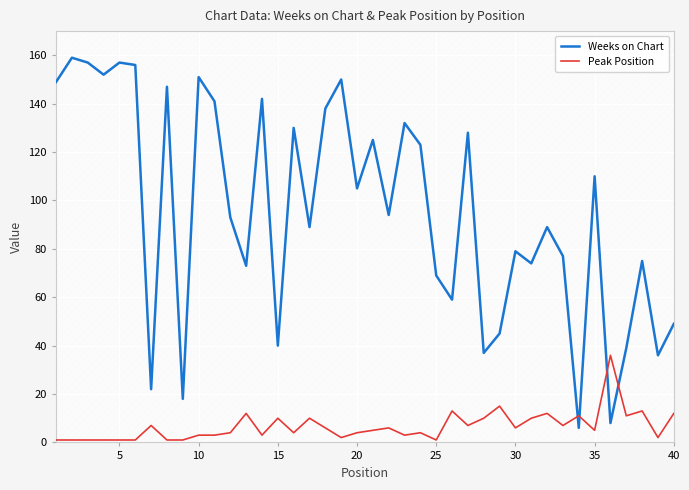

Which series has the largest total across all categories?

Weeks on Chart